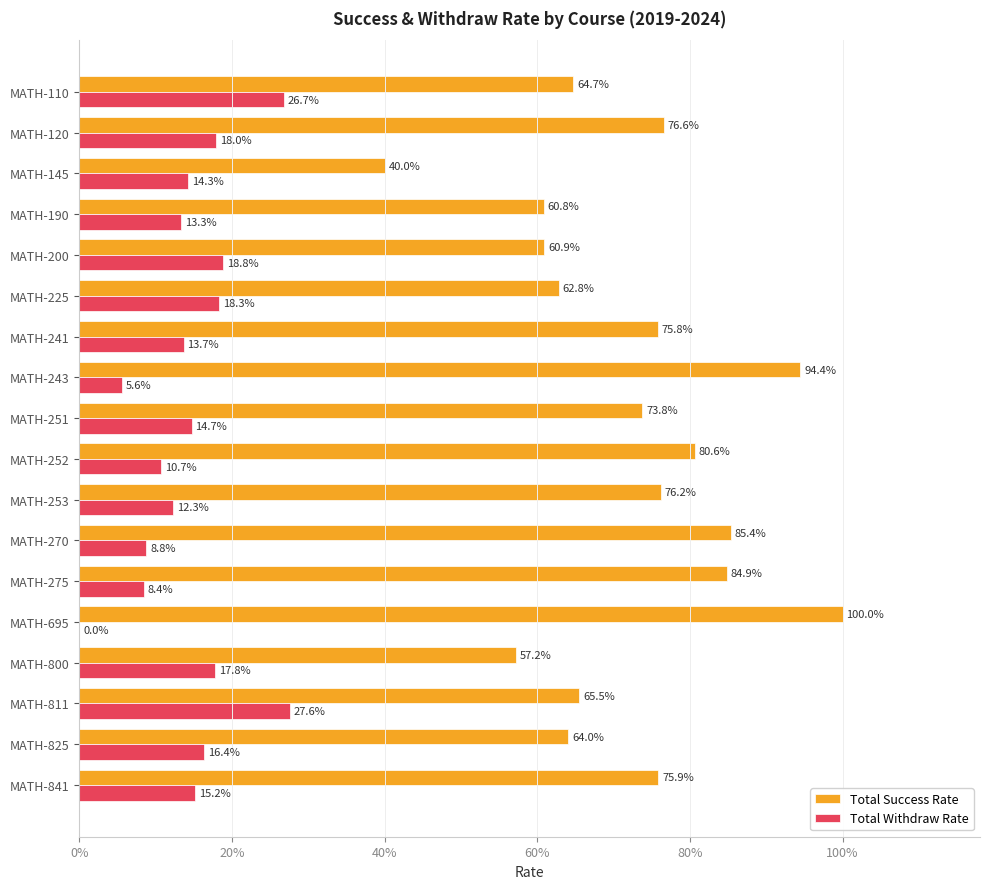

What are all the series names shown in the legend?

Total Success Rate, Total Withdraw Rate